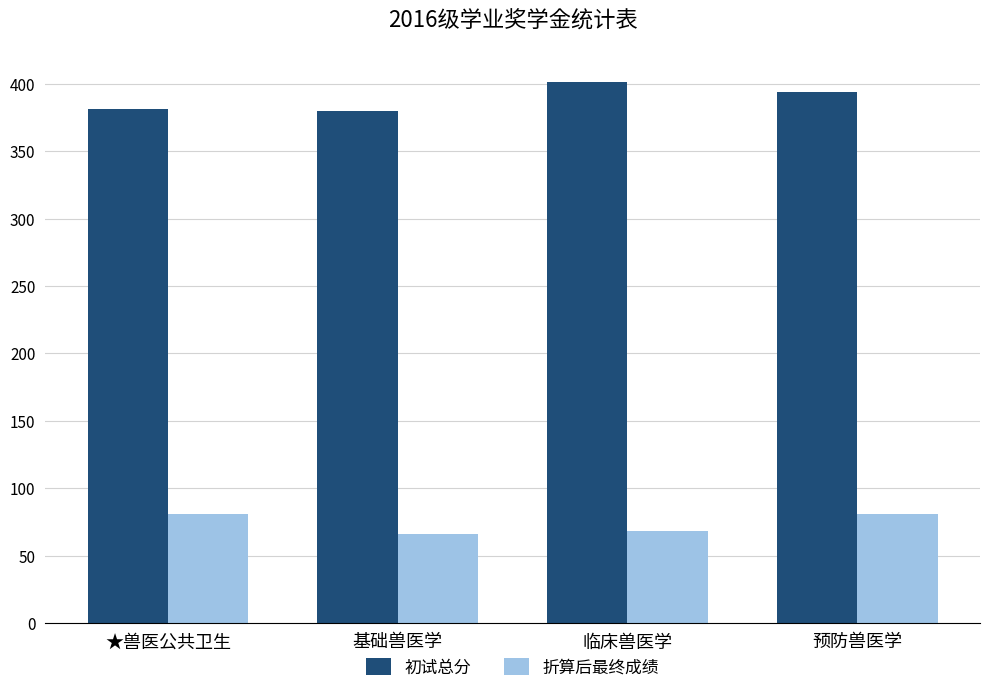

How many bars are there in total?

8